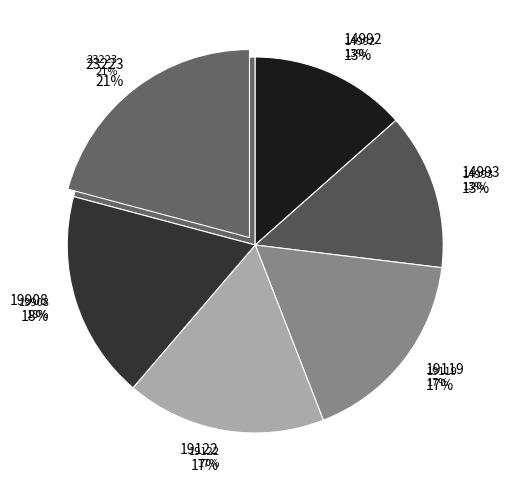

To the nearest percent, what percentage of the pie is 19119?

17%